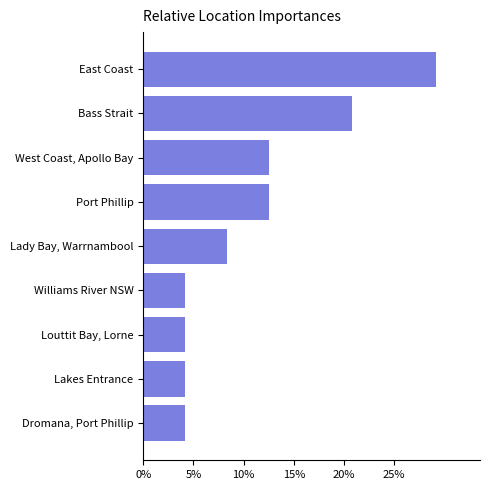

What is the change in value from East Coast to Port Phillip?

-16.7